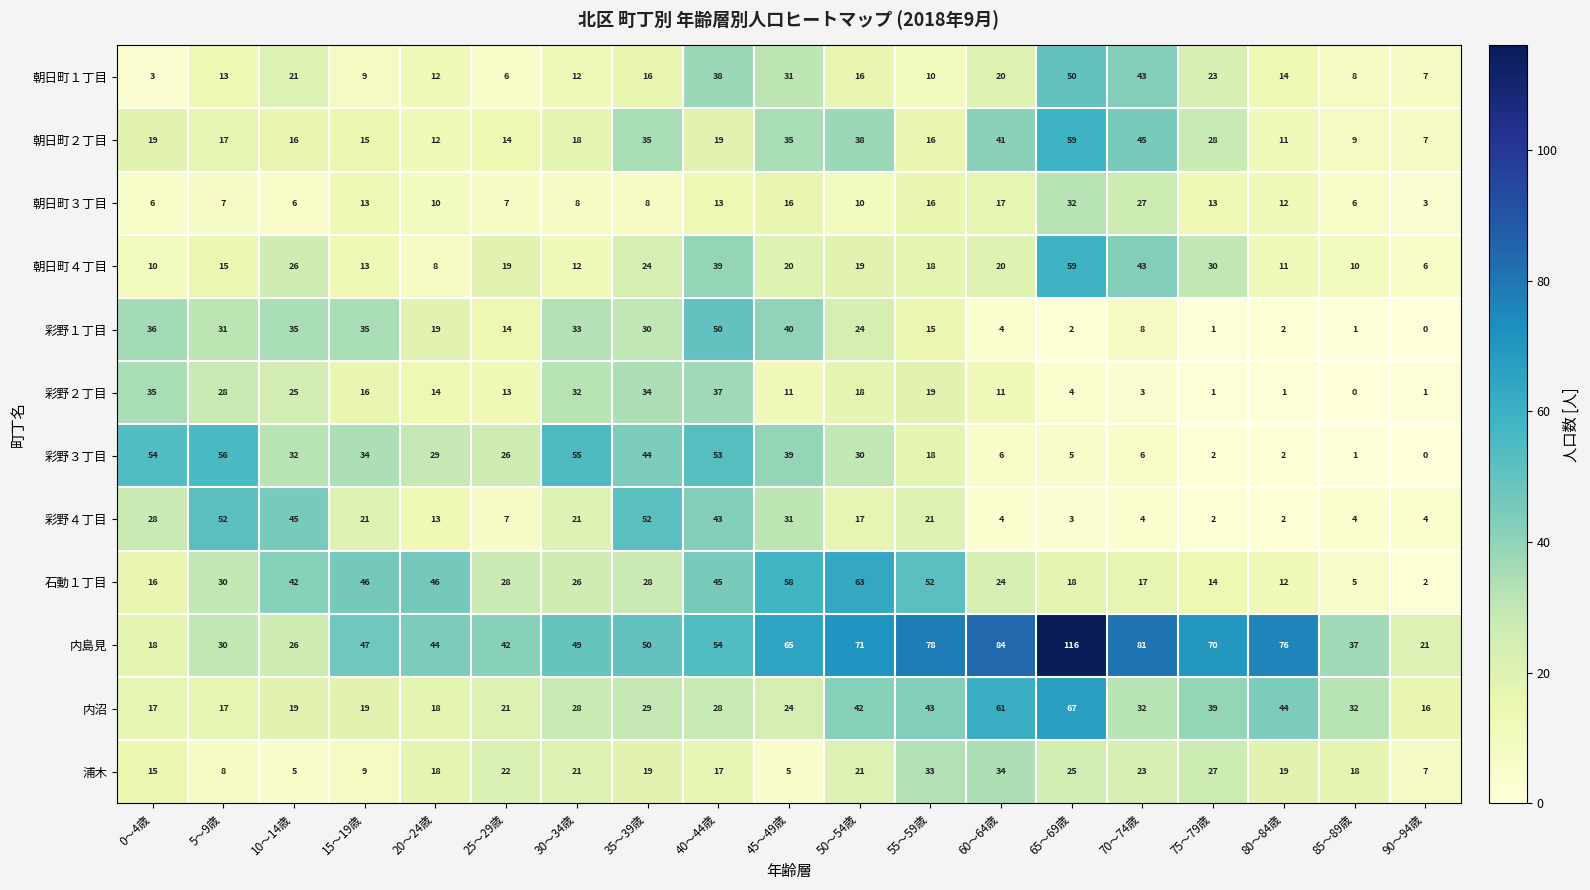

Which series changed the most between 60～64歳 and 90～94歳?

内島見